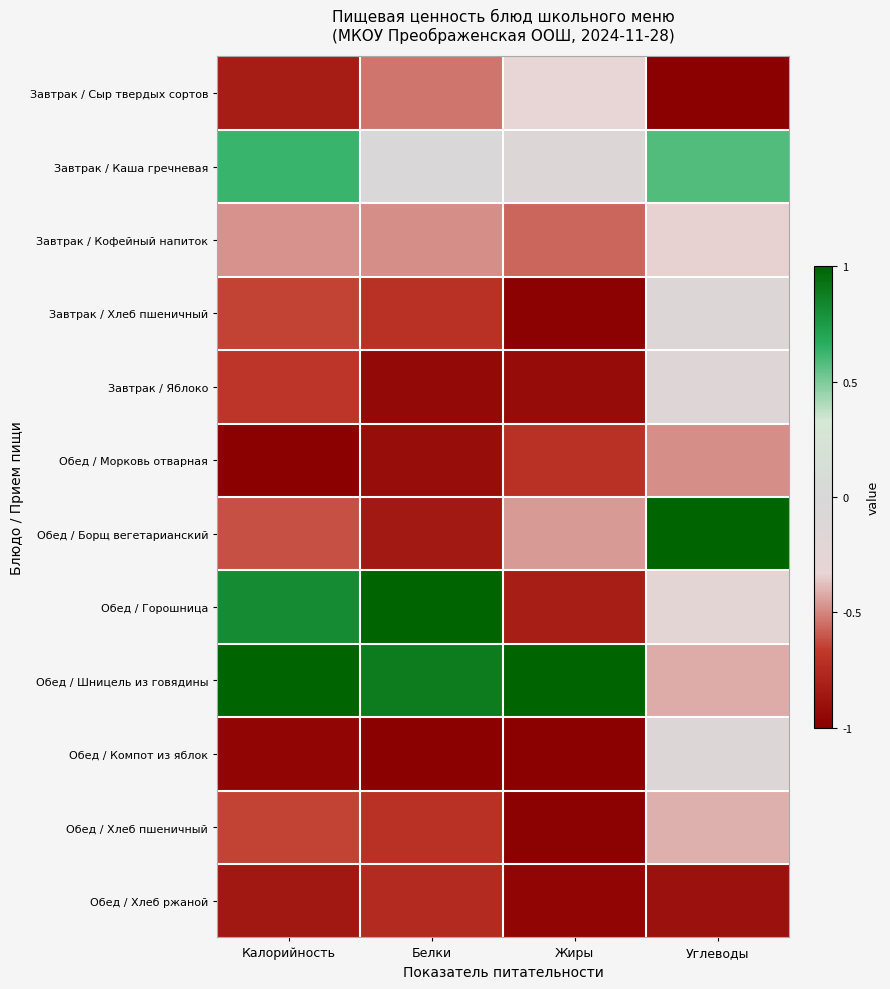

Rank the series by their maximum value, from highest to lowest.

Обед / Борщ вегетарианский, Обед / Горошница, Обед / Шницель из говядины, Завтрак / Каша гречневая, Завтрак / Хлеб пшеничный, Обед / Компот из яблок, Завтрак / Яблоко, Завтрак / Сыр твердых сортов, Завтрак / Кофейный напиток, Обед / Хлеб пшеничный, Обед / Морковь отварная, Обед / Хлеб ржаной